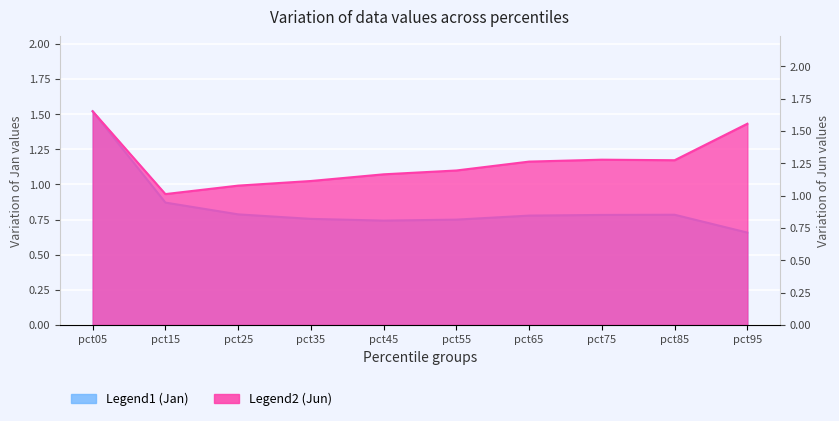

What is the approximate value of Jan at pct95?

0.7